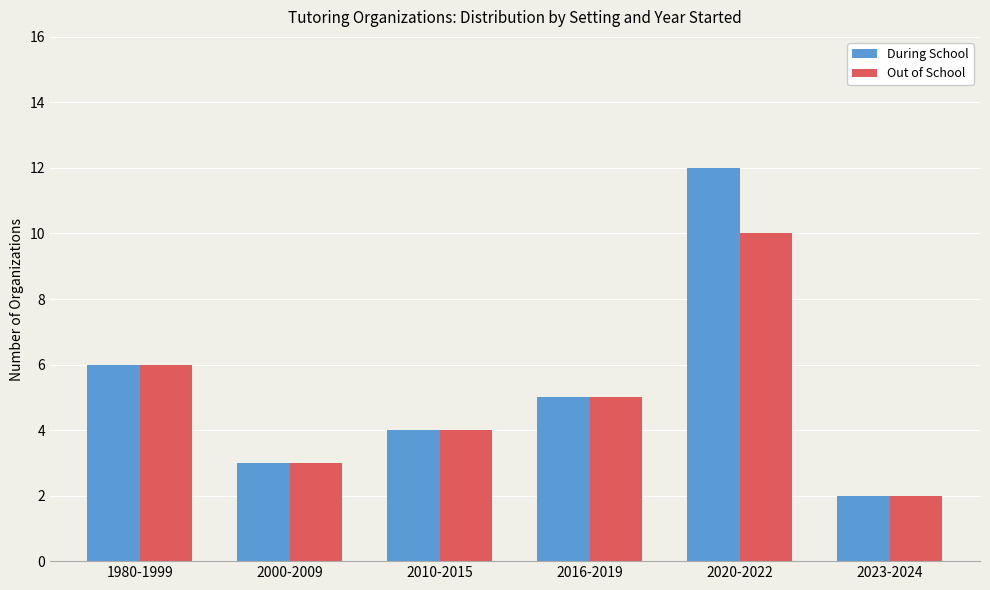

What position from the right is 2010-2015?

4